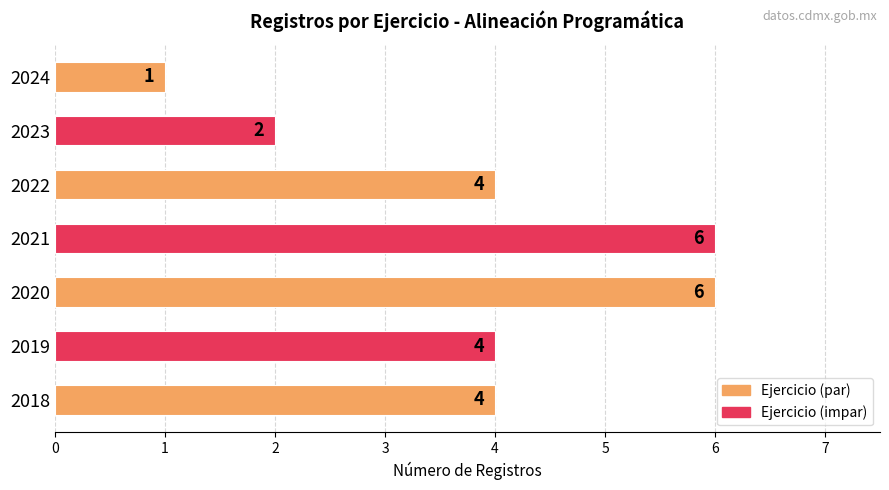

Reading bottom to top, transcribe all the data shown in this chart.

4	4	6	6	4	2	1